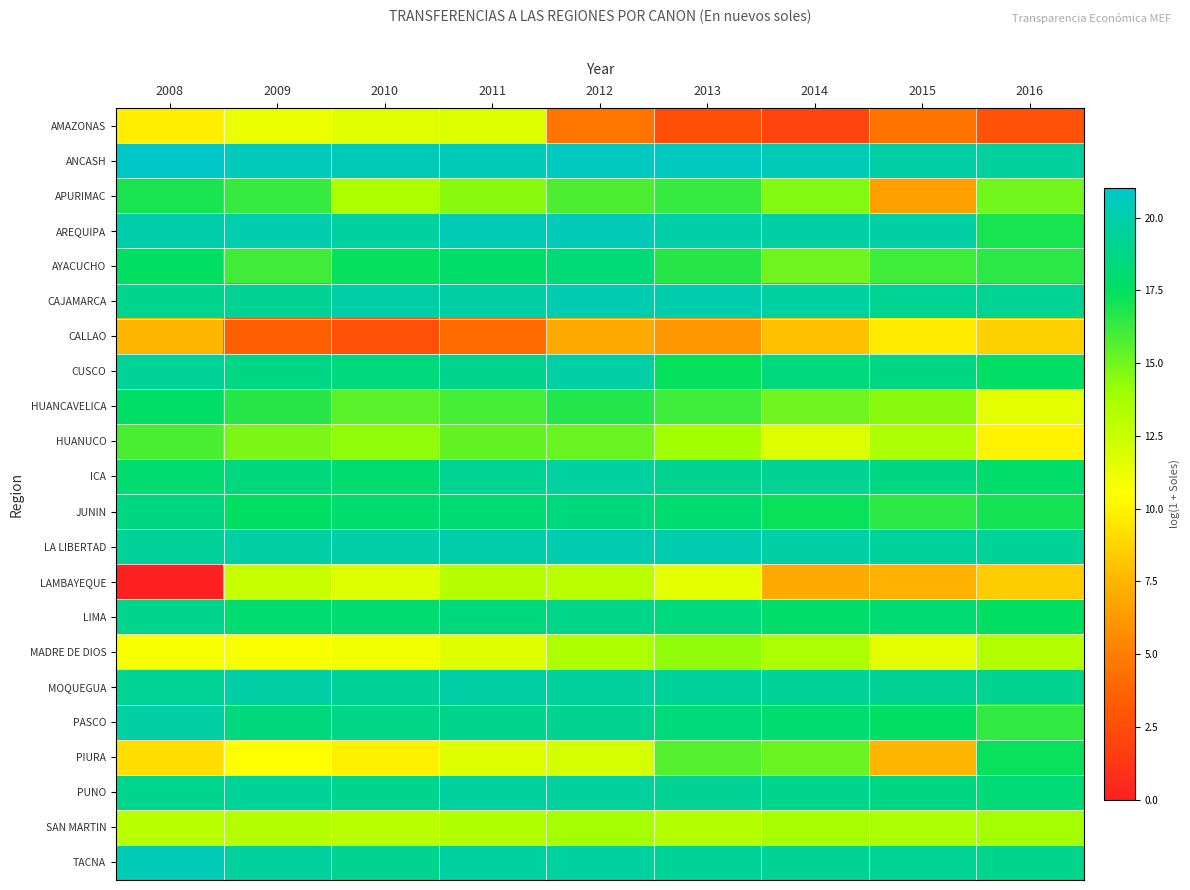

Between 2011 and 2008, which is larger?

2011